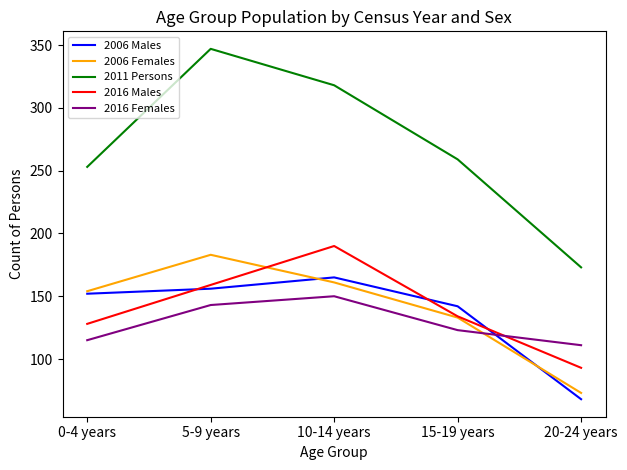

What is the smallest value displayed?

68